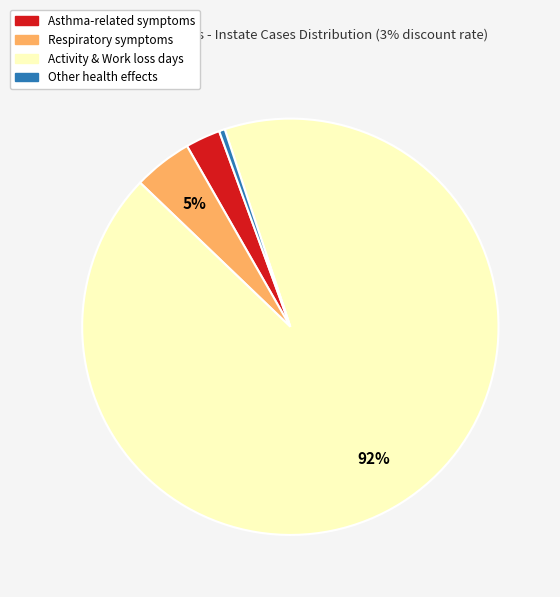

To the nearest percent, what is the difference between the largest and smallest slice percentages?

92%